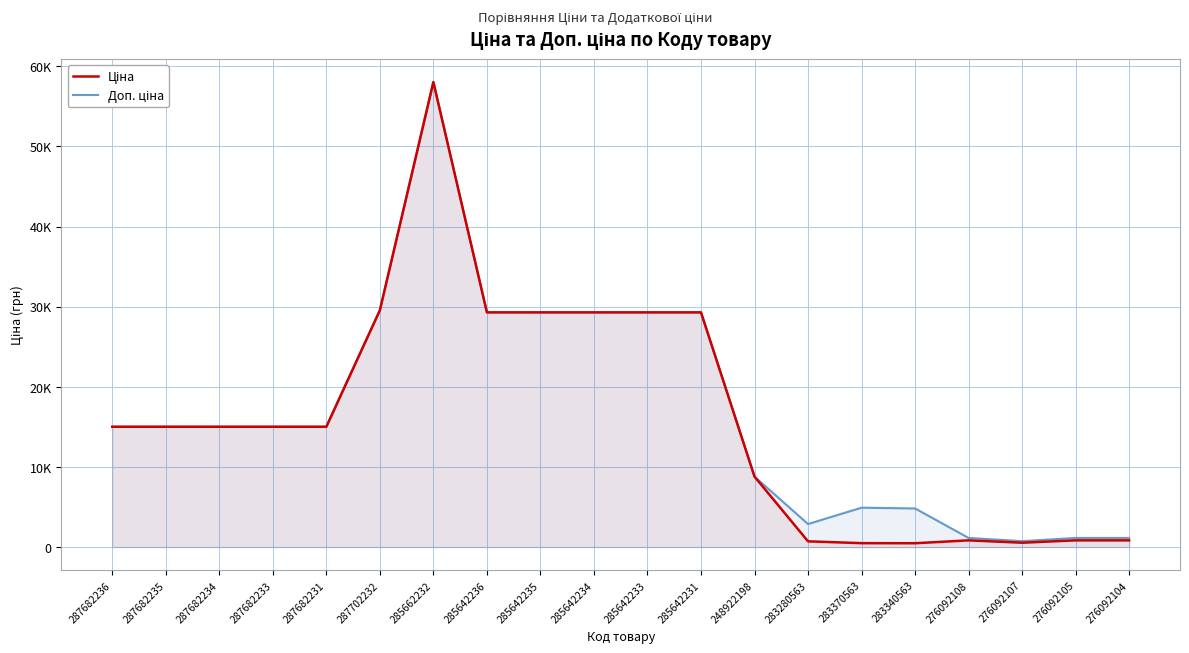

Is it true that Ціна equals 547.8 at 276092107?

True